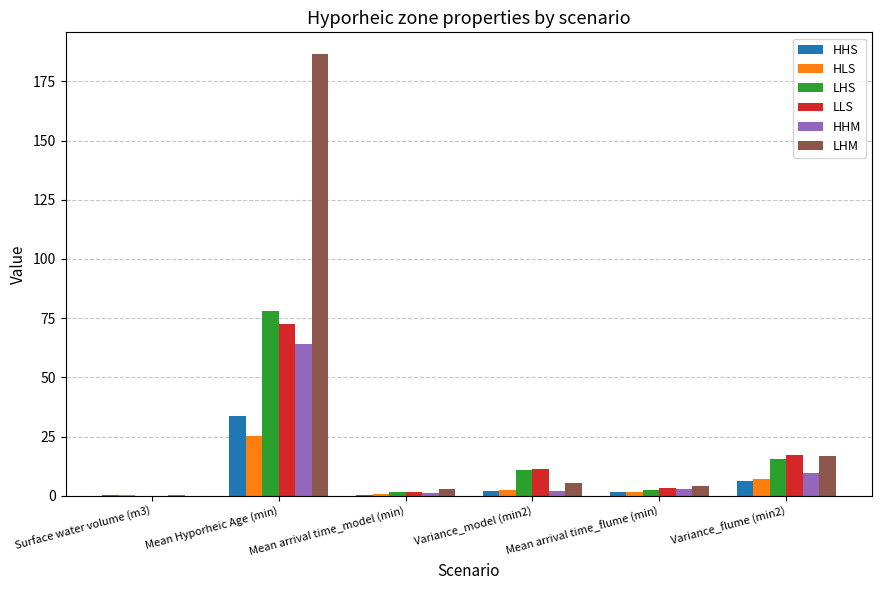

At which category is the sum across all series the highest?

Mean Hyporheic Age (min)